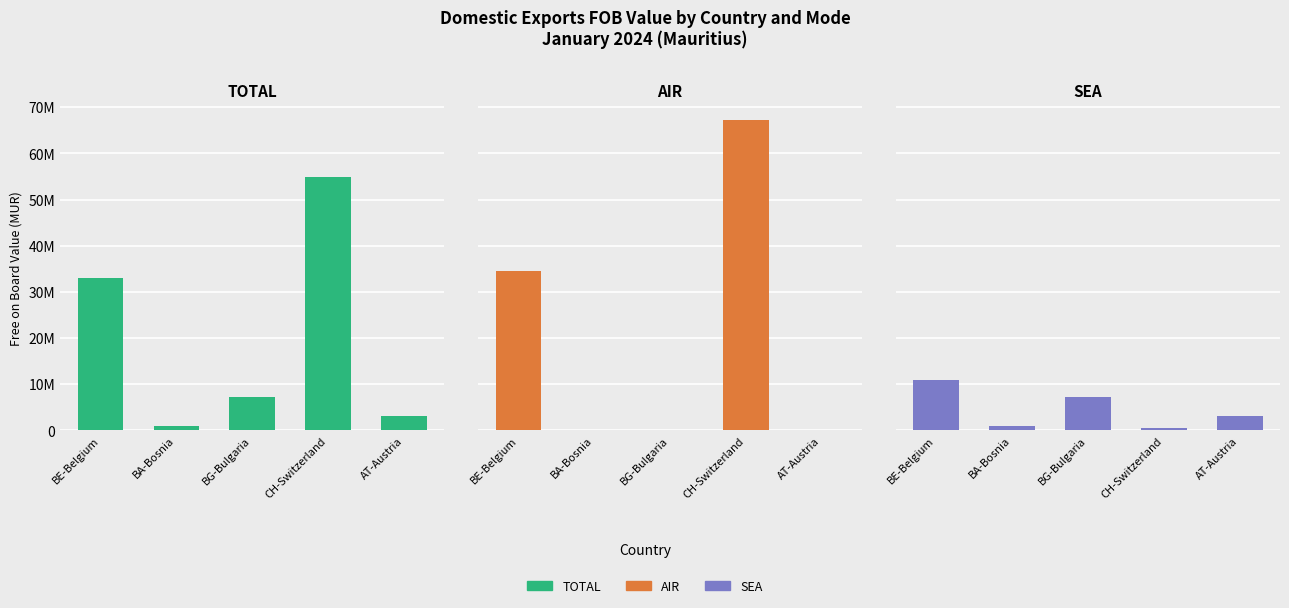

Reading left to right, transcribe all the data shown in this chart.

TOTAL: 32979582	1024096	7241452	54882384	3159048
AIR: 34438045	0	0	67125671	67832
SEA: 10999083	1024096	7241452	549645	3091216